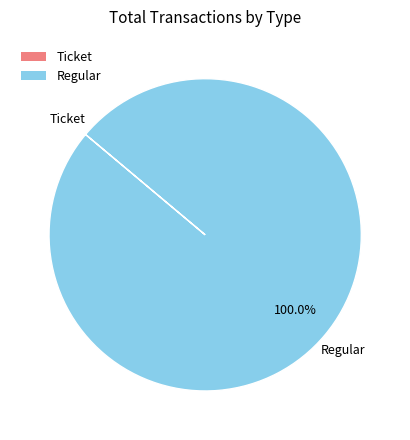

Does Regular account for over 50% of the chart?

Yes